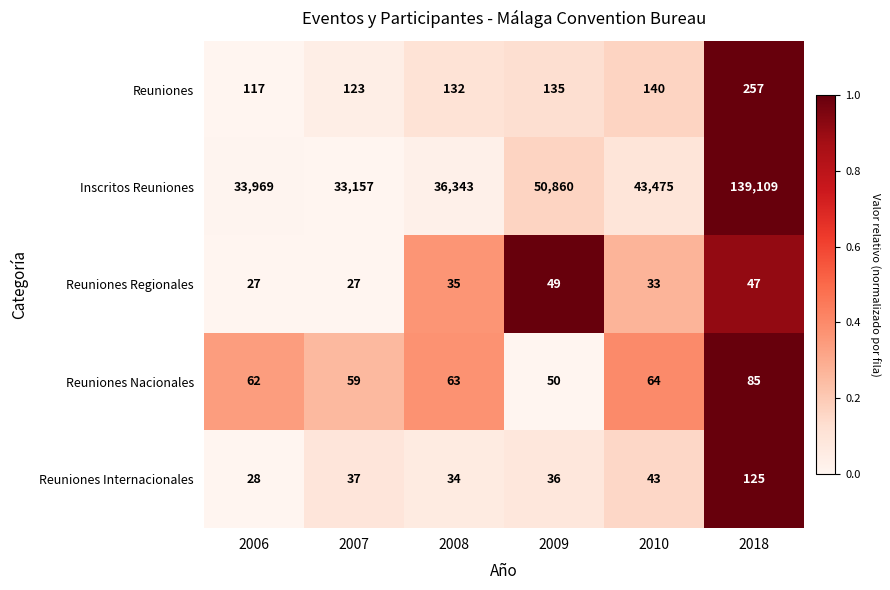

How many data points in Inscritos Reuniones are less than 43475?

3